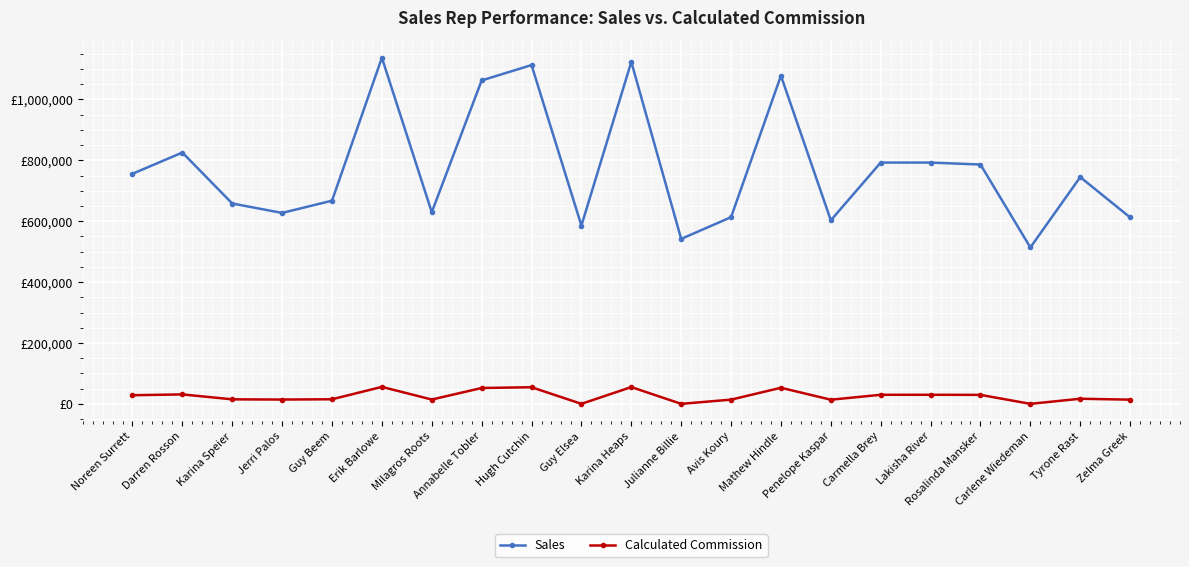

Rank the categories by Calculated Commission value from lowest to highest.

Guy Elsea, Julianne Billie, Carlene Wiedeman, Penelope Kaspar, Zelma Greek, Avis Koury, Jerri Palos, Milagros Roots, Karina Speier, Guy Beem, Tyrone Rast, Noreen Surrett, Rosalinda Mansker, Carmella Brey, Lakisha River, Darren Rosson, Annabelle Tobler, Mathew Hindle, Hugh Cutchin, Karina Heaps, Erik Barlowe